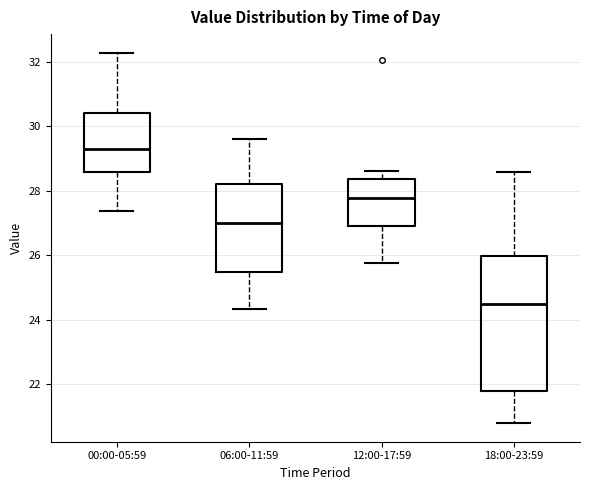

Where does the upper whisker of the box for 00:00-05:59 end on the y-axis? The values are not printed on the chart, so give them approximately, as read against the axis.

32.2